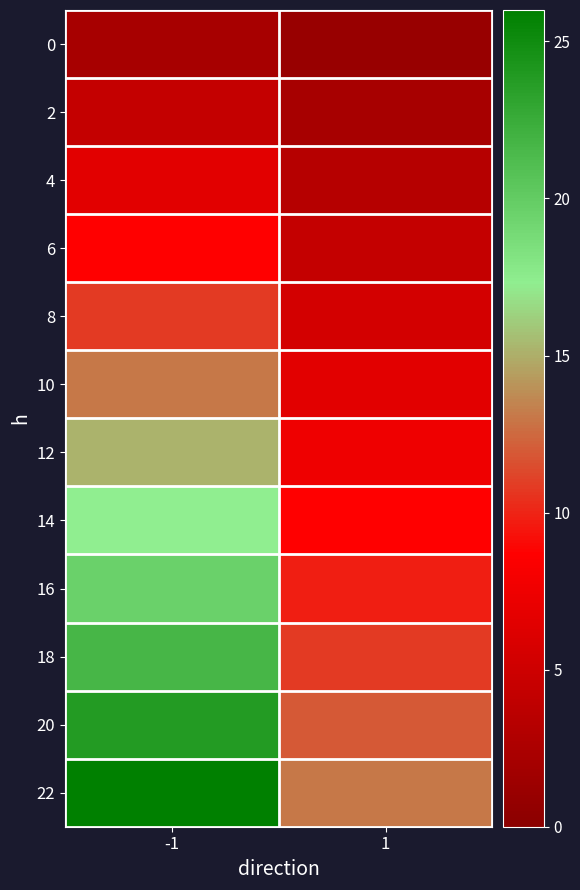

Which series has the widest spread of values?

22